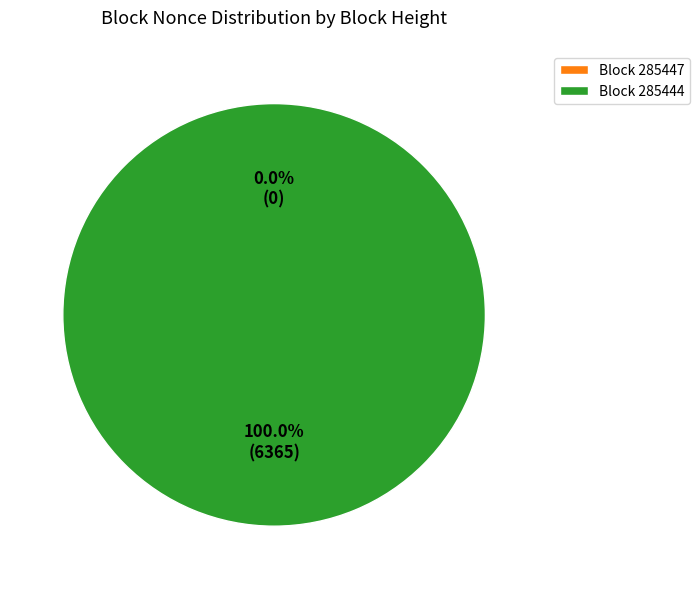

How many segments does this pie chart have?

2